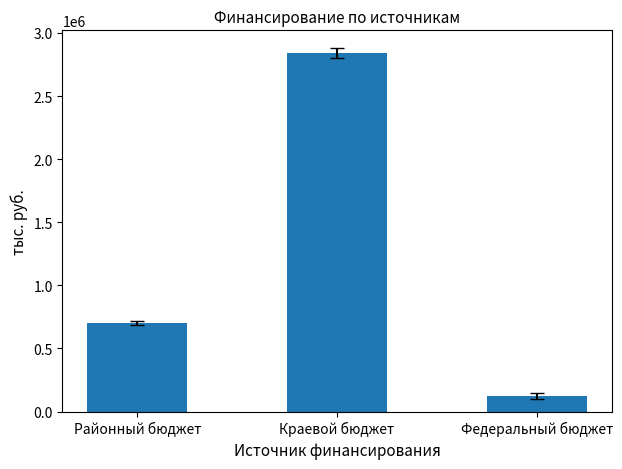

What is the change in value from Районный бюджет to Краевой бюджет?

+2136844.7